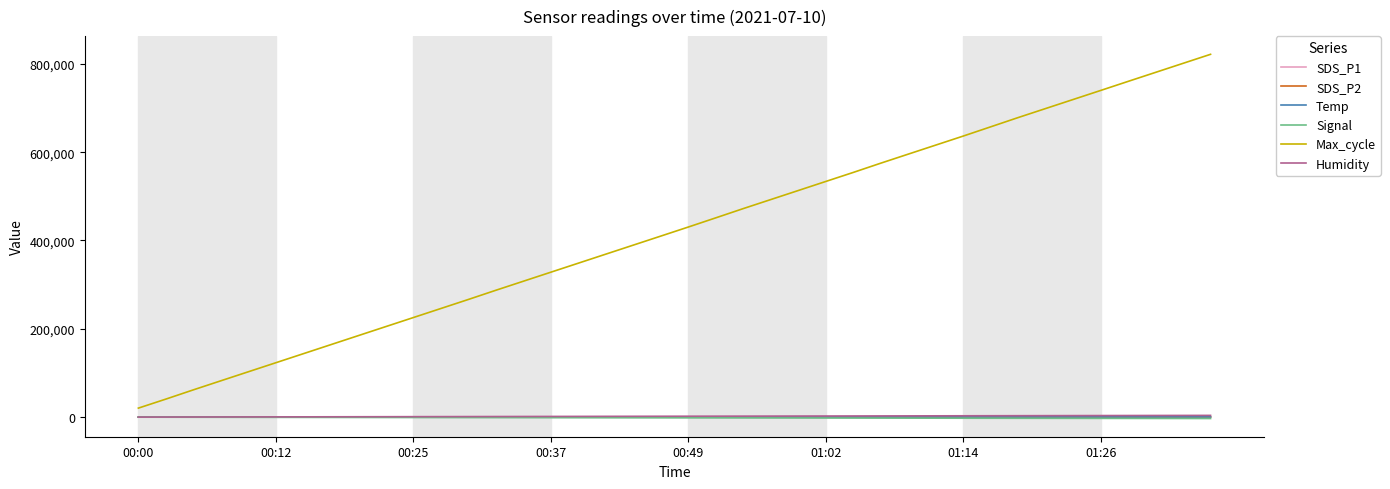

How many lines are shown in the chart?

6